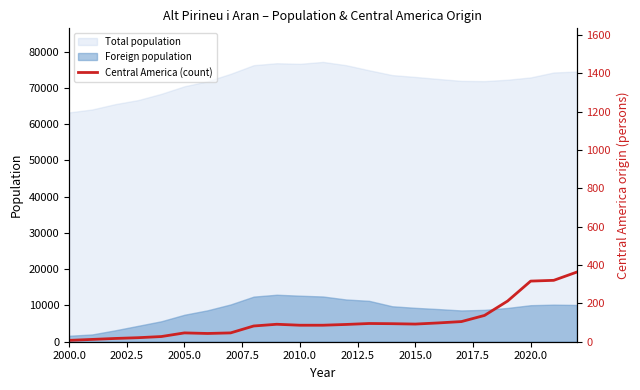

What is the label of the 1st point from the left?

2000.0